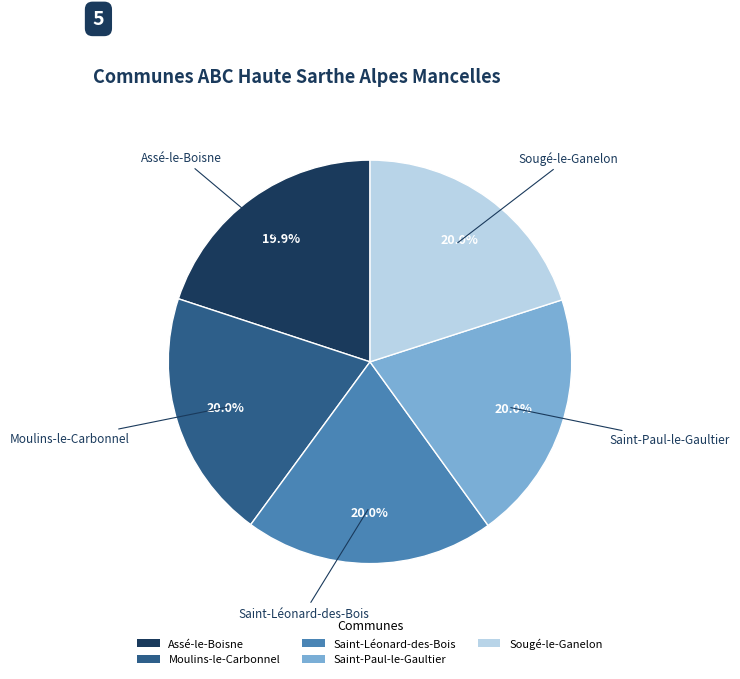

To the nearest percent, what portion does Saint-Léonard-des-Bois represent?

20%